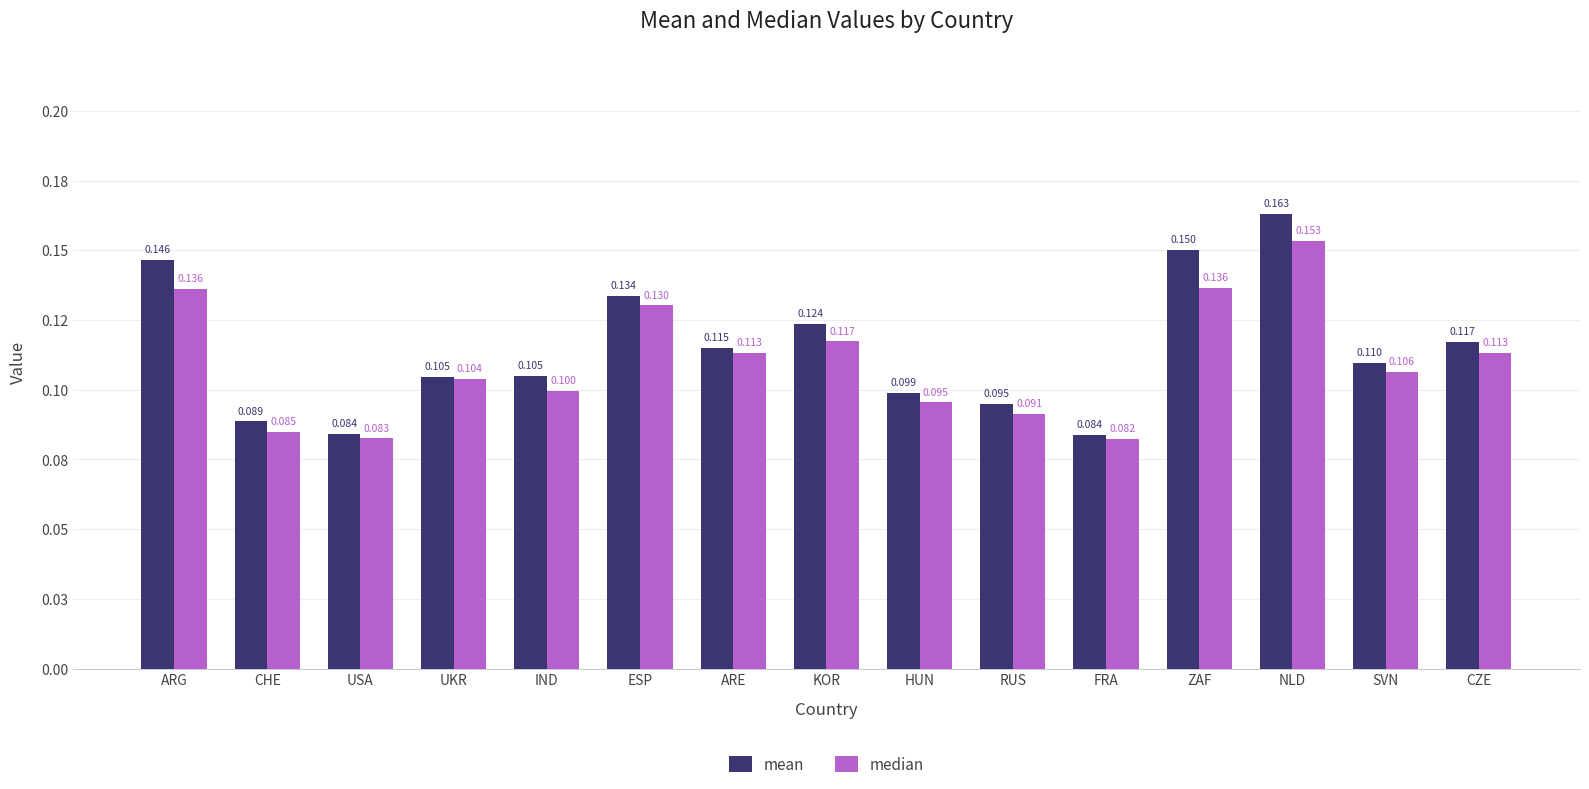

Does the chart contain stacked bars?

No